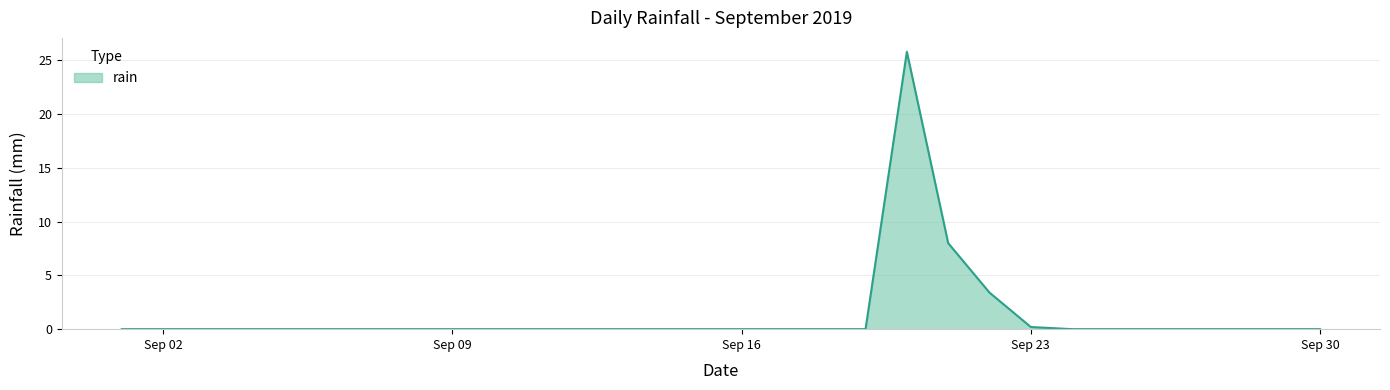

What is the difference between the maximum and minimum values?

25.8